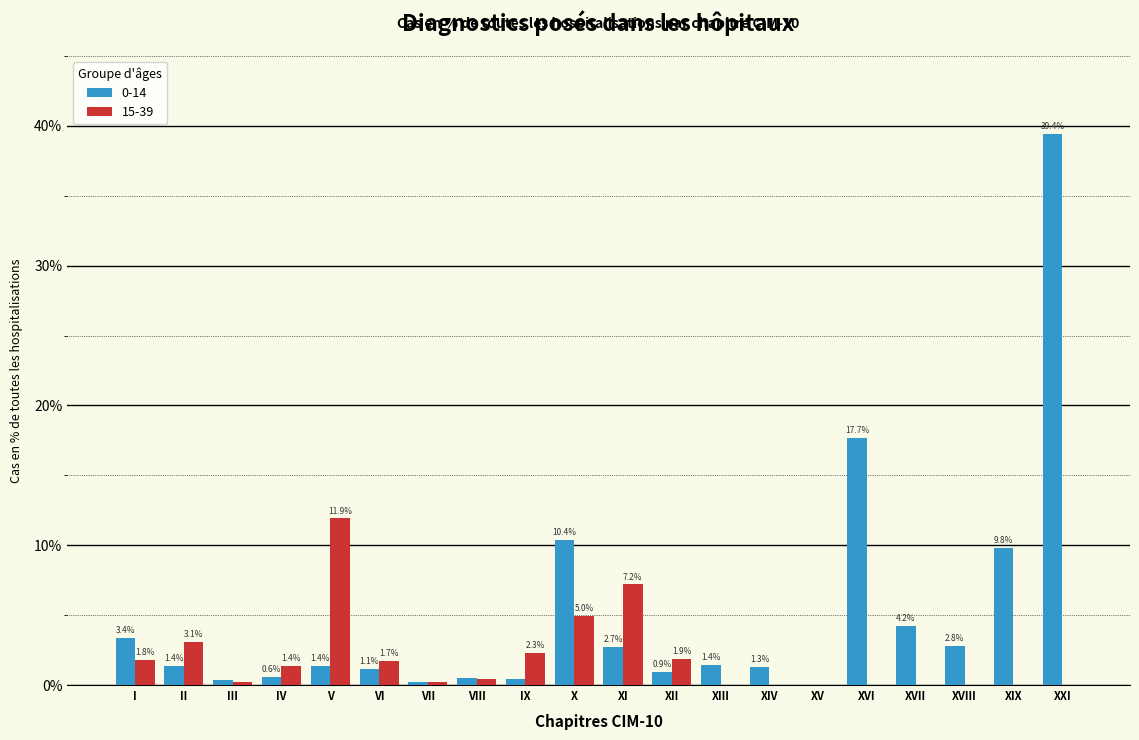

Is the value of 15-39 at I greater than the value of 0-14 at X?

No